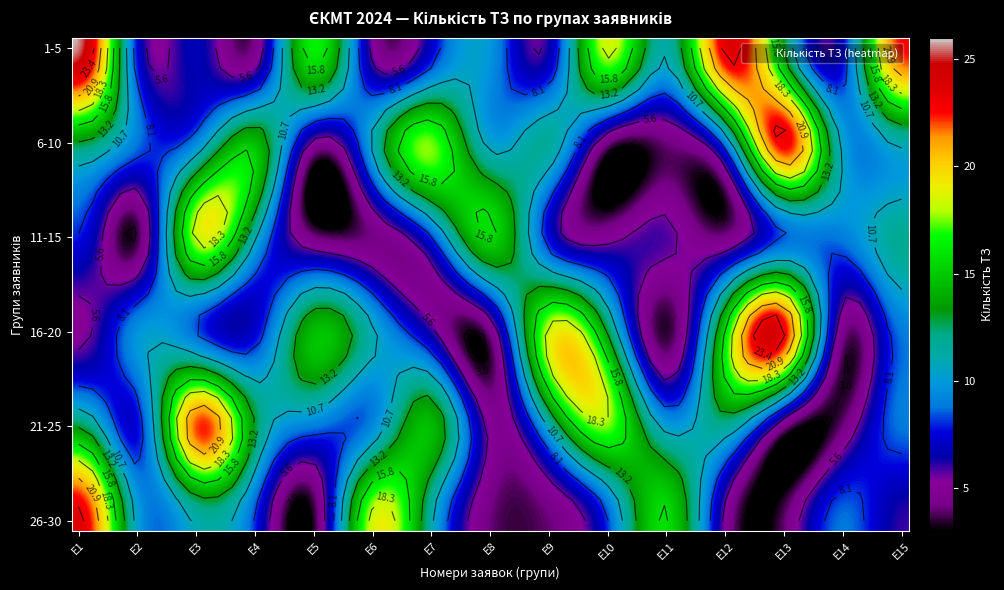

At how many categories does at least one series exceed 19?

5